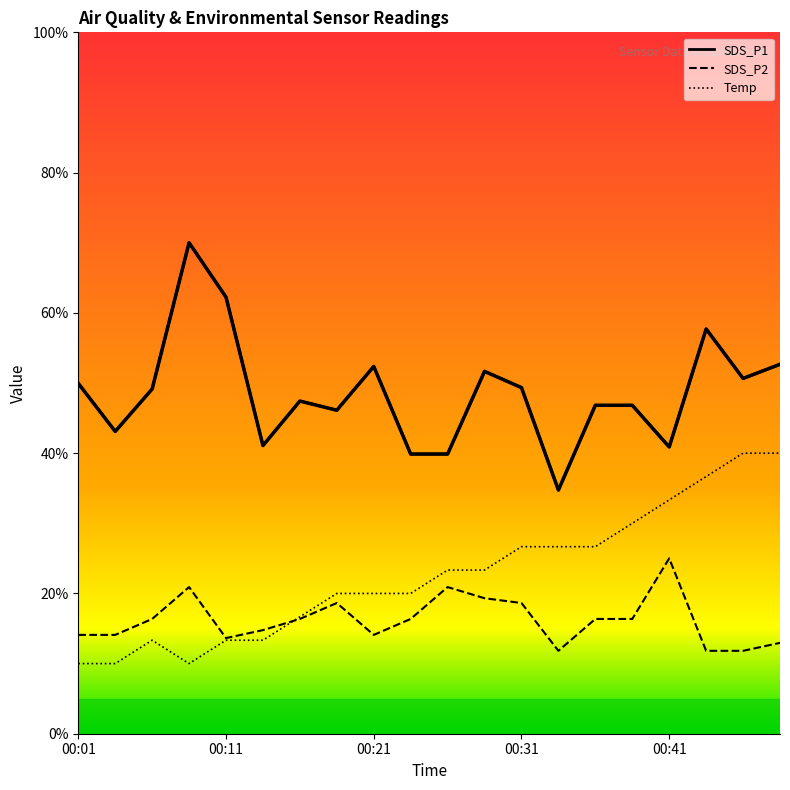

What is the difference between the Temp values at 00:23 and 00:46?

20.0